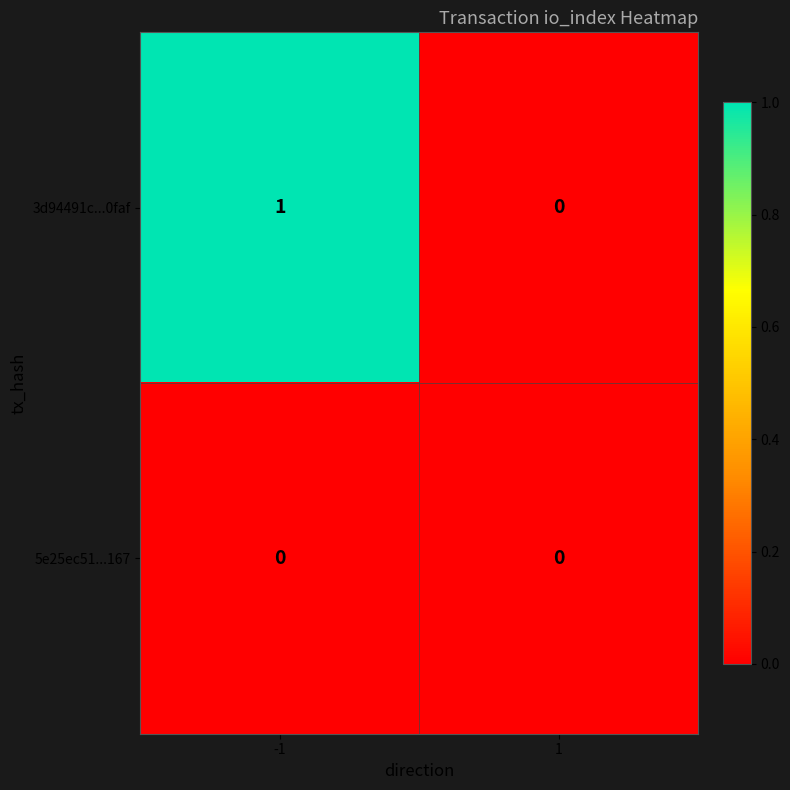

Which series has the largest total across all categories?

3d94491c...0faf